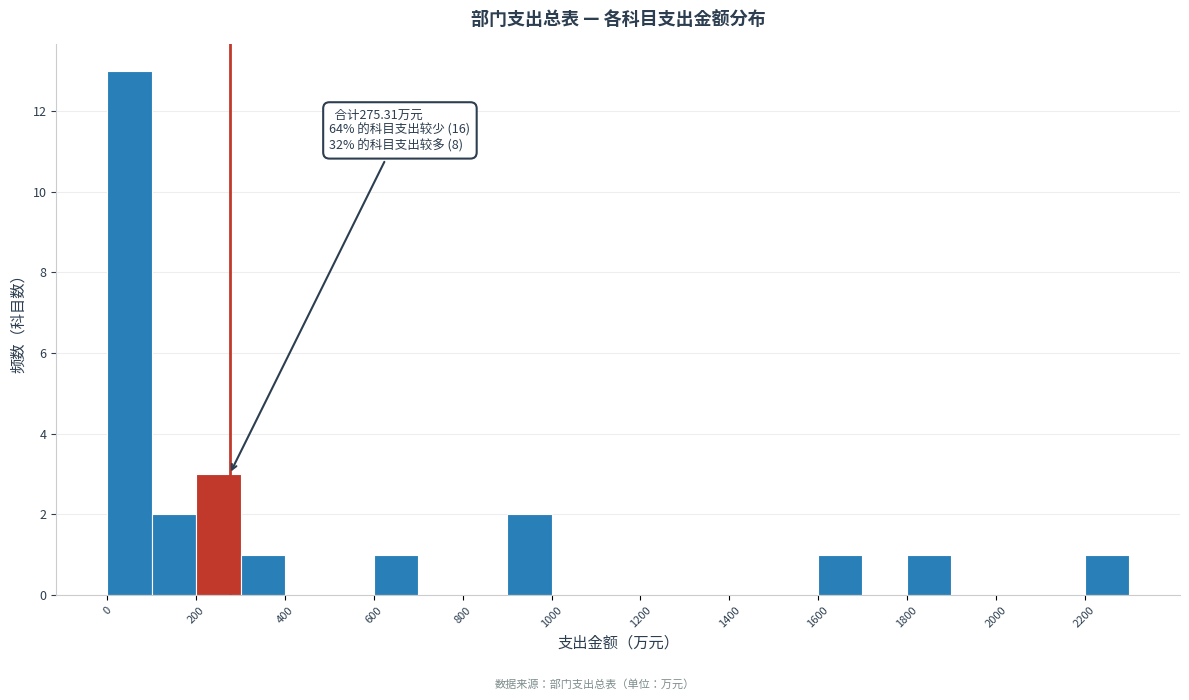

Which range on the x-axis has the tallest bar?

0 to 100